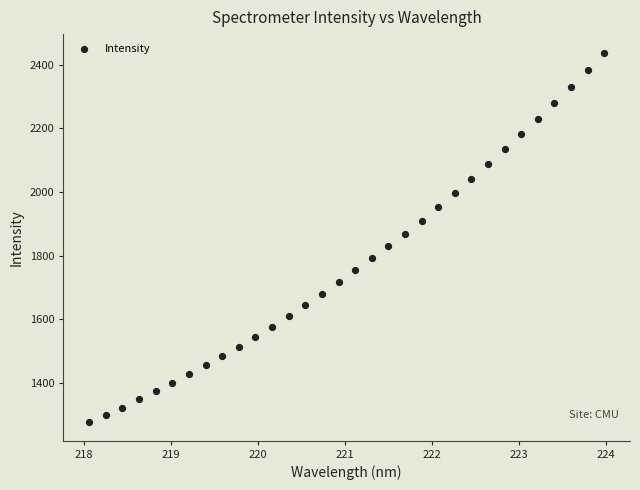

What is the range of X values (max minus min)?

5.9